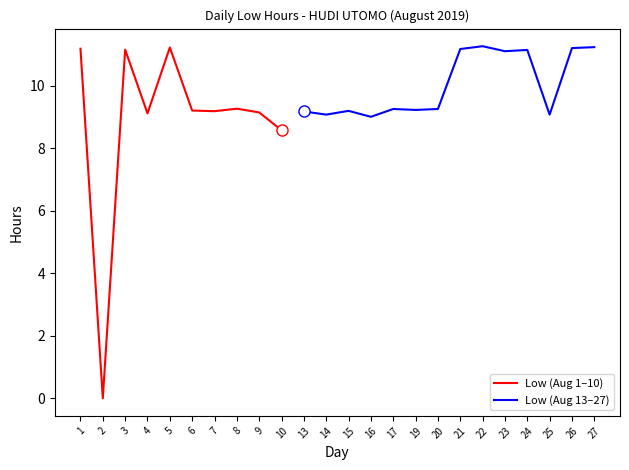

Is it true that Low (Aug 1–10) equals 9.3 at 8?

True